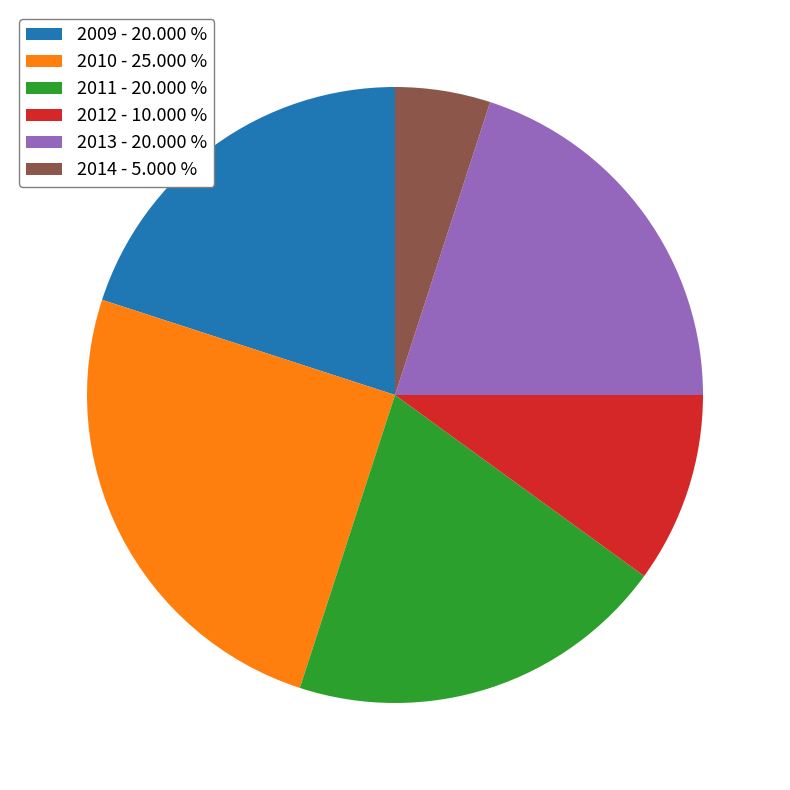

Is 2013 - 20.000 % the majority of the pie?

No